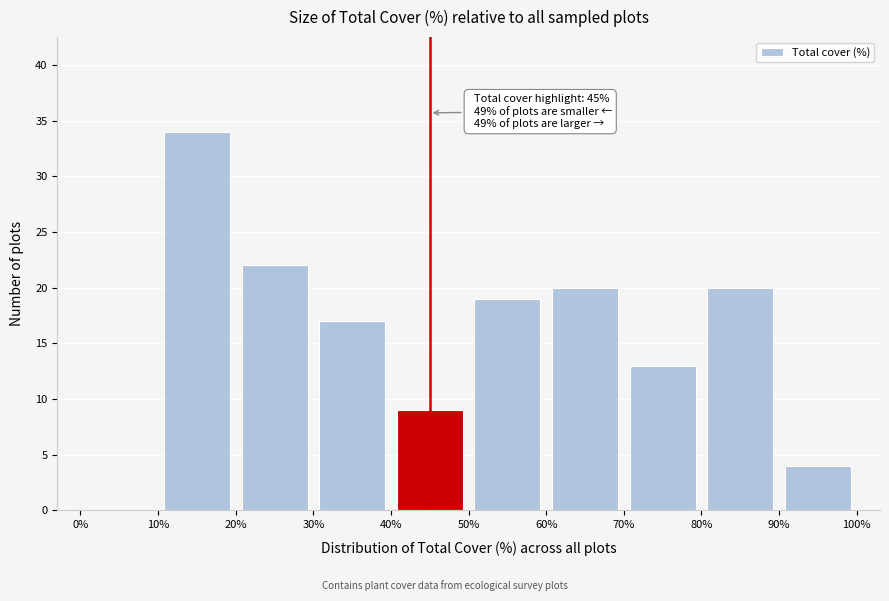

Which range on the x-axis has the tallest bar?

10% to 20%